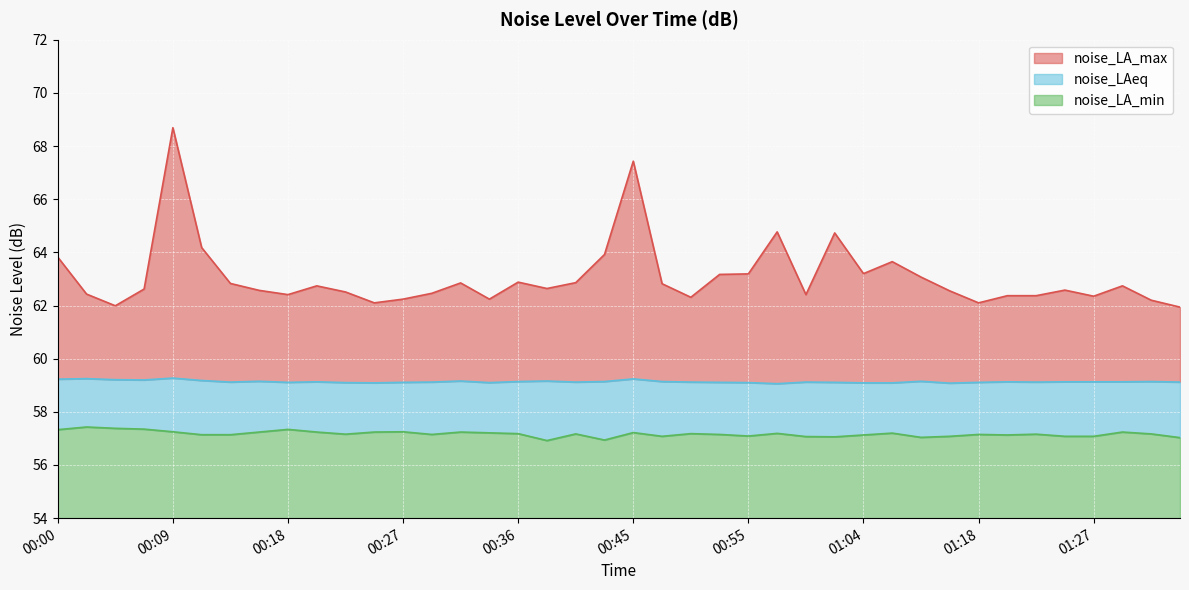

Reading right to left, transcribe all the data shown in this chart.

noise_LA_max: 61.9	62.2	62.7	62.4	62.6	62.4	62.4	62.1	62.5	63.1	63.6	63.2	64.7	62.4	64.8	63.2	63.2	62.3	62.8	67.4	63.9	62.9	62.6	62.9	62.2	62.9	62.5	62.2	62.1	62.5	62.7	62.4	62.6	62.8	64.2	68.7	62.6	62.0	62.4	63.8
noise_LAeq: 59.1	59.1	59.1	59.1	59.1	59.1	59.1	59.1	59.1	59.1	59.1	59.1	59.1	59.1	59.1	59.1	59.1	59.1	59.1	59.2	59.1	59.1	59.2	59.1	59.1	59.2	59.1	59.1	59.1	59.1	59.1	59.1	59.1	59.1	59.2	59.3	59.2	59.2	59.2	59.2
noise_LA_min: 57.0	57.2	57.2	57.1	57.1	57.2	57.1	57.1	57.1	57.0	57.2	57.1	57.1	57.1	57.2	57.1	57.1	57.2	57.1	57.2	56.9	57.2	56.9	57.2	57.2	57.2	57.1	57.2	57.2	57.2	57.2	57.3	57.2	57.1	57.1	57.2	57.4	57.4	57.4	57.3